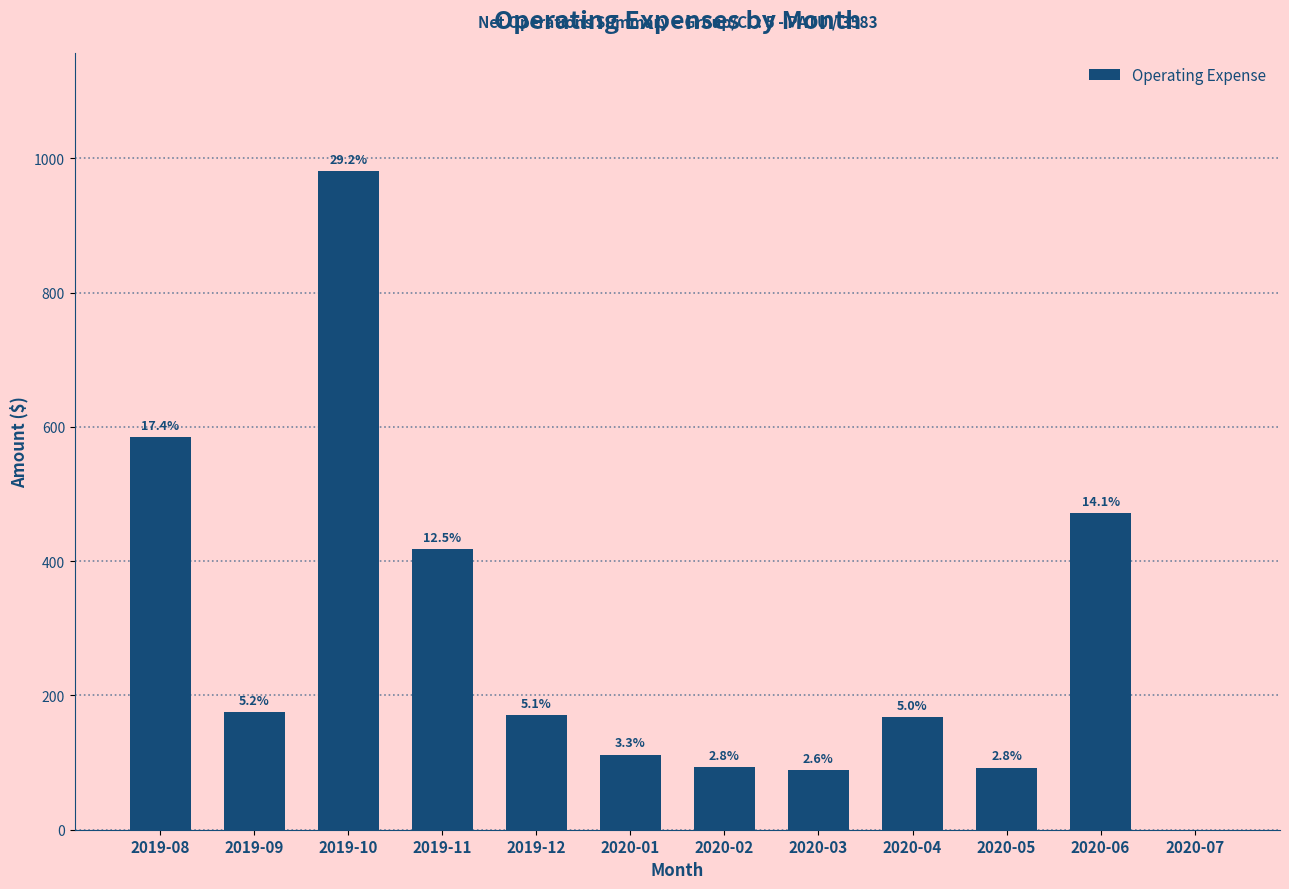

Are the bars horizontal?

No